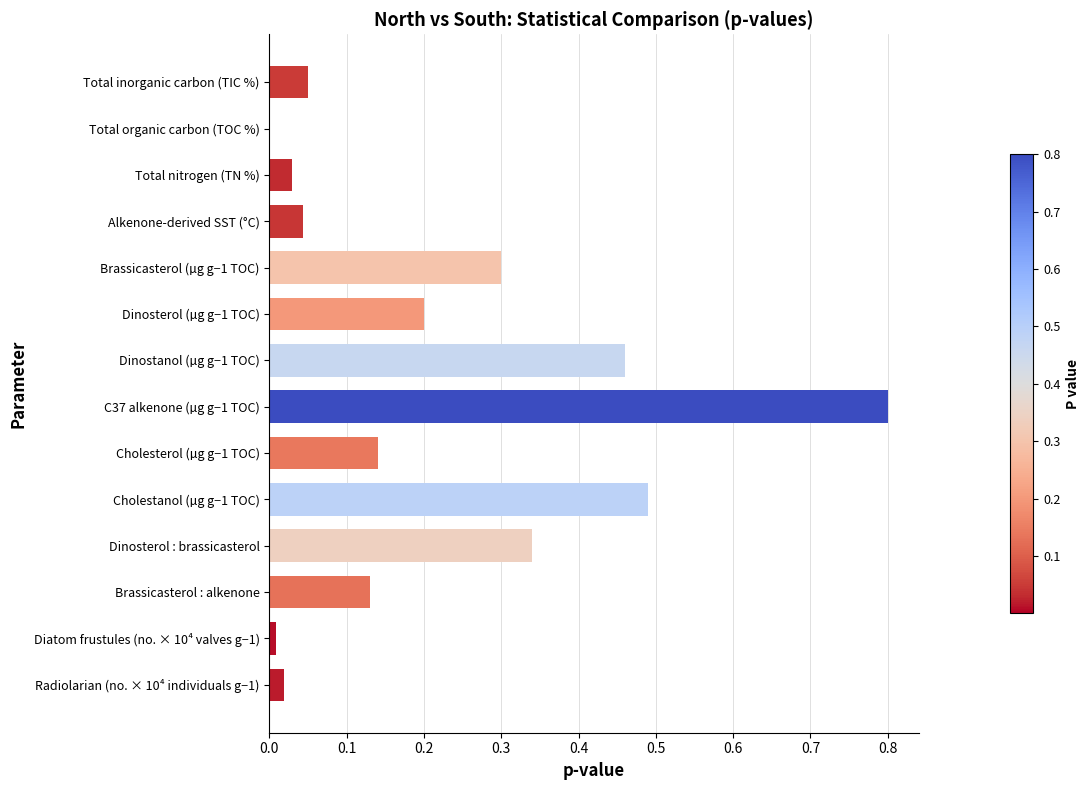

What is the greatest value displayed?

0.8